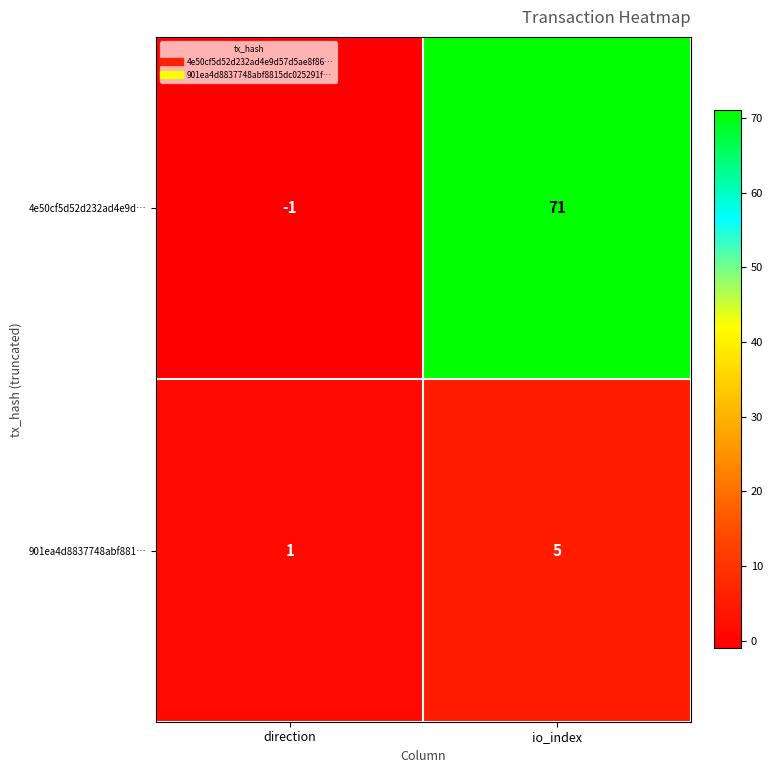

At which label does 4e50cf5d52d232ad4e9d… reach its minimum?

direction